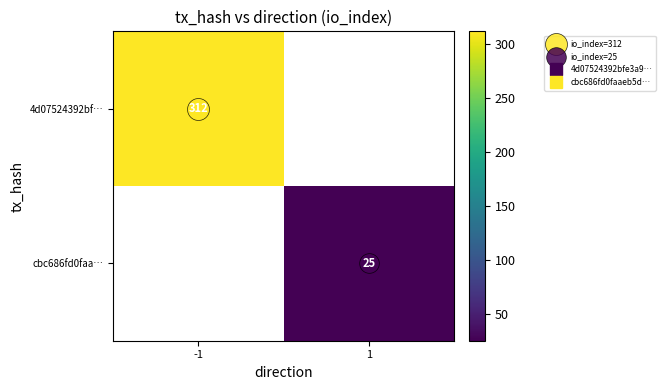

At which label does cbc686fd0faa… reach its peak?

-1